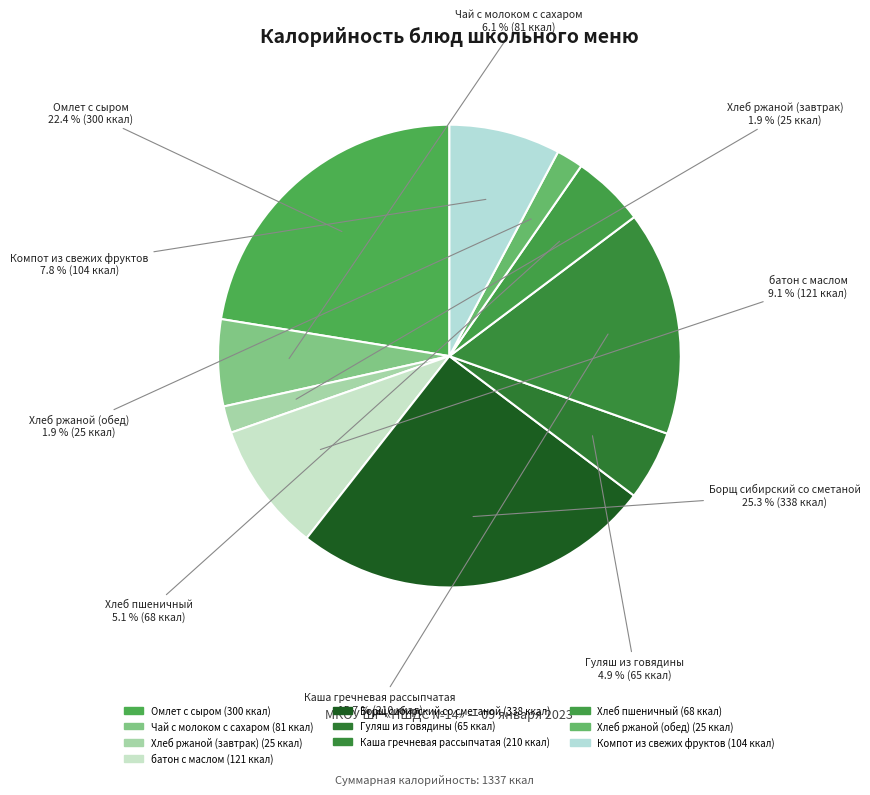

Approximately how many times larger is the value at Хлеб пшеничный compared to Омлет с сыром?

0.2